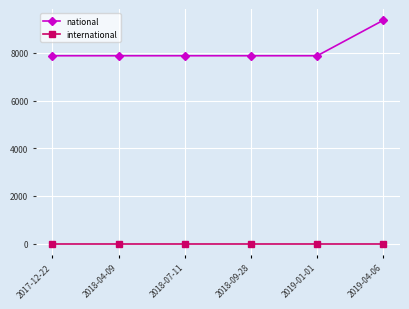

List the series in order of their overall mean, highest first.

national, international